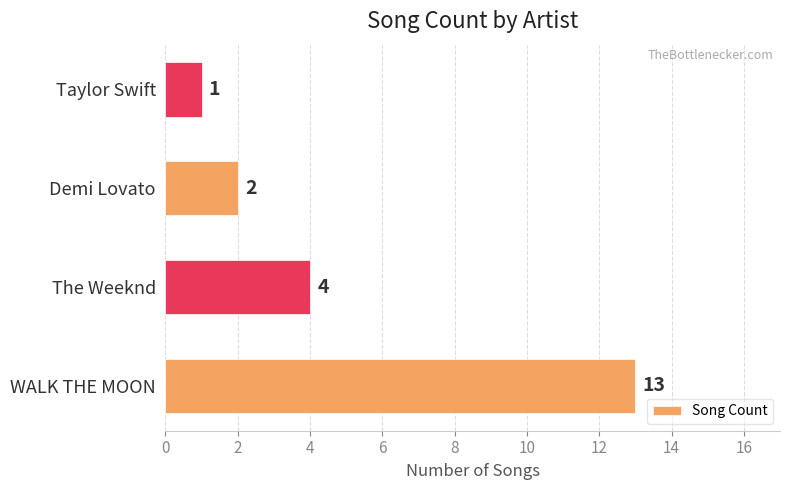

What value does the data have at The Weeknd, to the nearest 5?

5